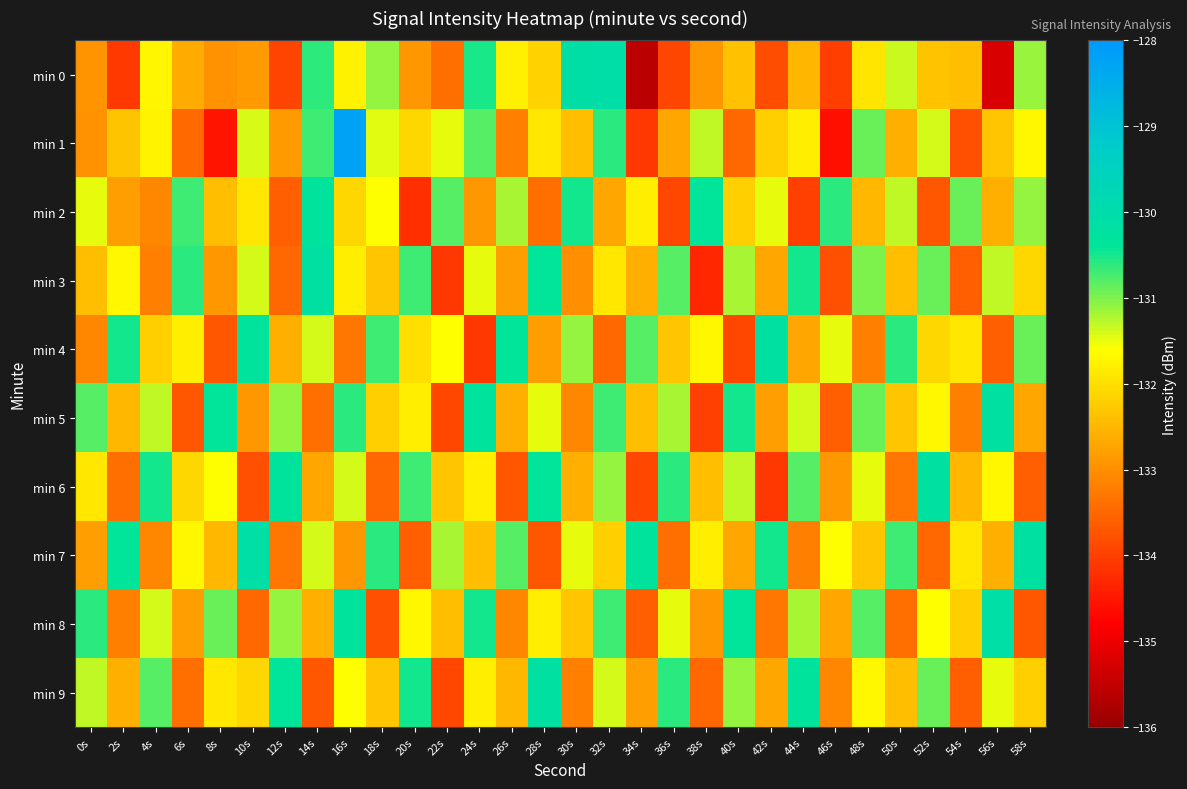

Which series has the largest total across all categories?

min 7